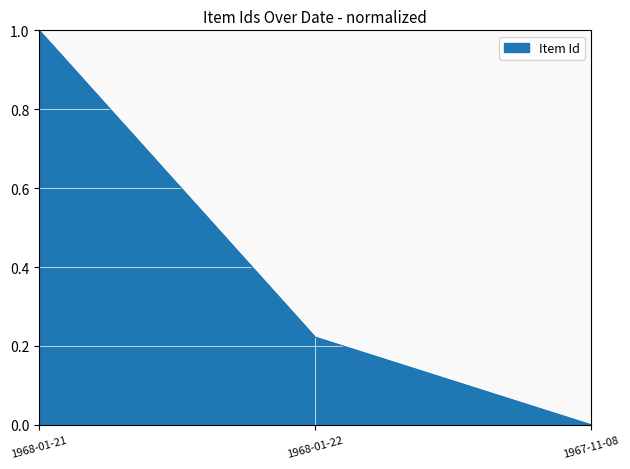

What is the difference between the maximum and minimum values?

1.0